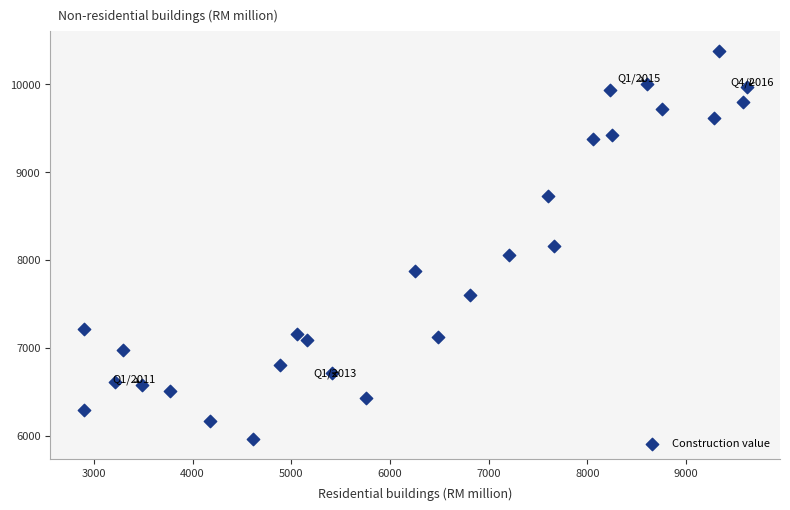

What is the range of X values (max minus min)?

6718.8